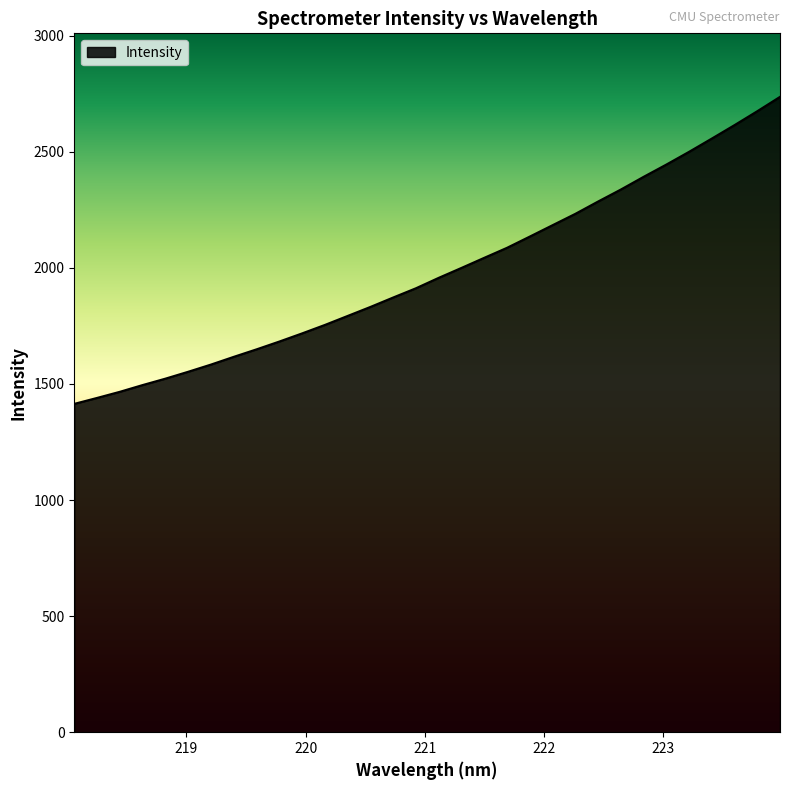

Reading left to right, what are all the values shown in this chart?

1414.1	1439.7	1466.1	1495.1	1522.7	1552.4	1583.4	1616.7	1648.9	1682.5	1717.7	1754.1	1792.8	1831.6	1872.3	1912.1	1957.0	1999.7	2043.2	2086.2	2134.6	2183.6	2232.4	2285.5	2337.1	2391.8	2444.6	2499.6	2556.7	2614.7	2674.4	2736.2